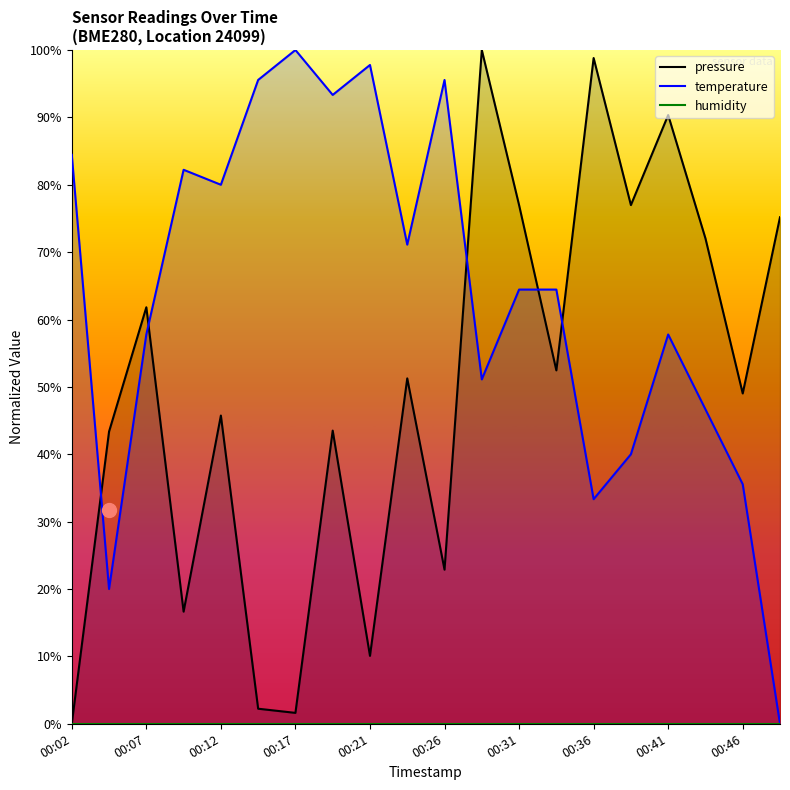

What is the difference between the maximum and second lowest values in the temperature series?

80.0